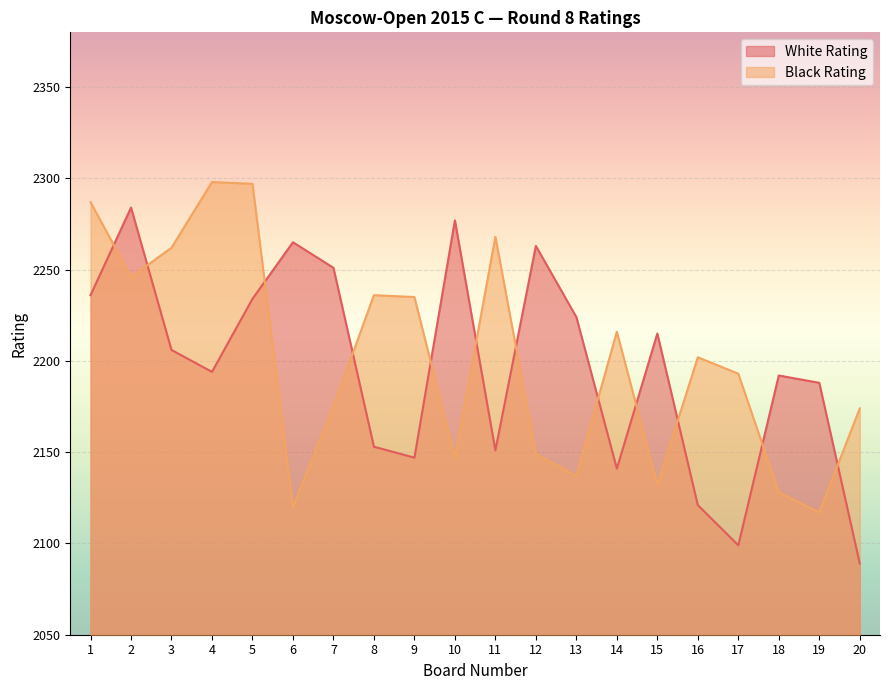

Reading left to right, extract all data points from this chart.

White Rating: 2236	2284	2206	2194	2234	2265	2251	2153	2147	2277	2151	2263	2224	2141	2215	2121	2099	2192	2188	2089
Black Rating: 2287	2246	2262	2298	2297	2120	2175	2236	2235	2147	2268	2149	2137	2216	2132	2202	2193	2128	2117	2174